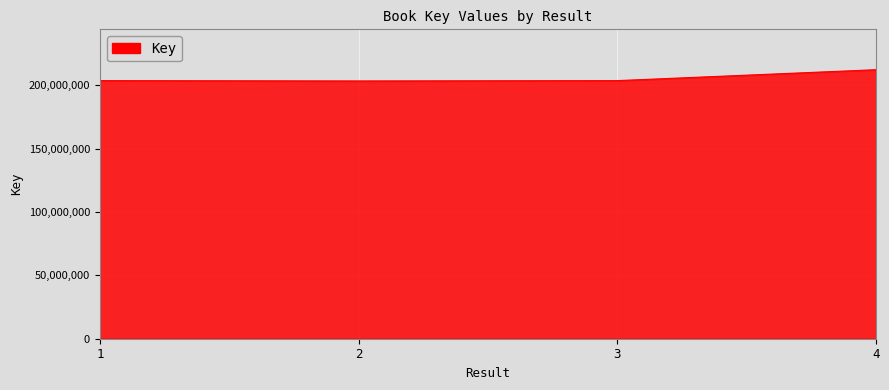

What is the difference between the maximum and minimum values?

8886798